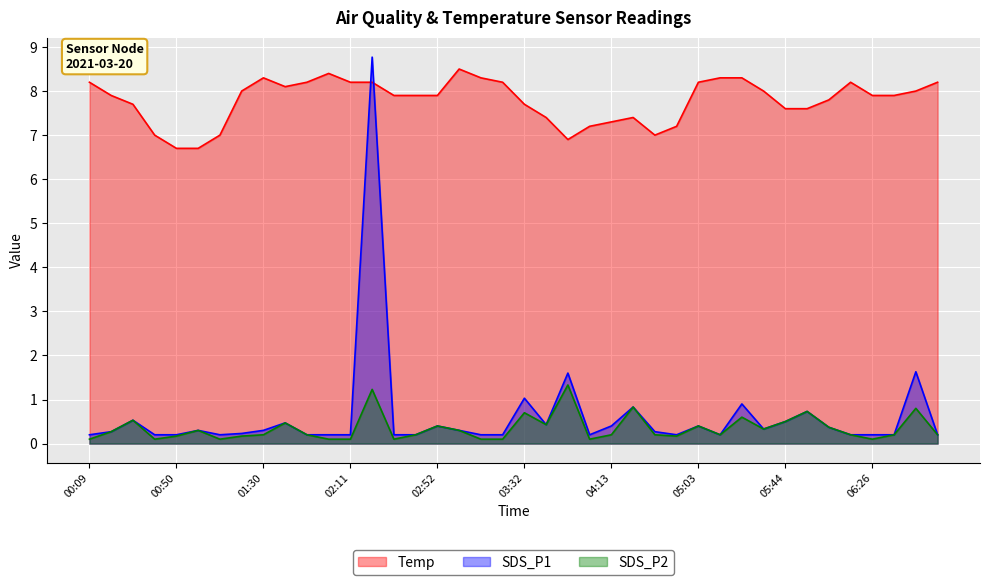

What are all the series names shown in the legend?

Temp, SDS_P1, SDS_P2